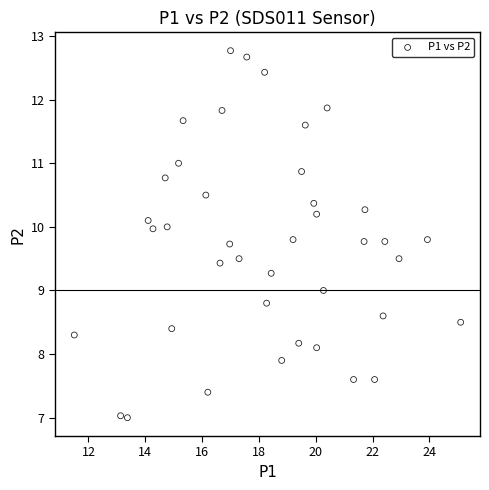

What is the range of X values (max minus min)?

13.6